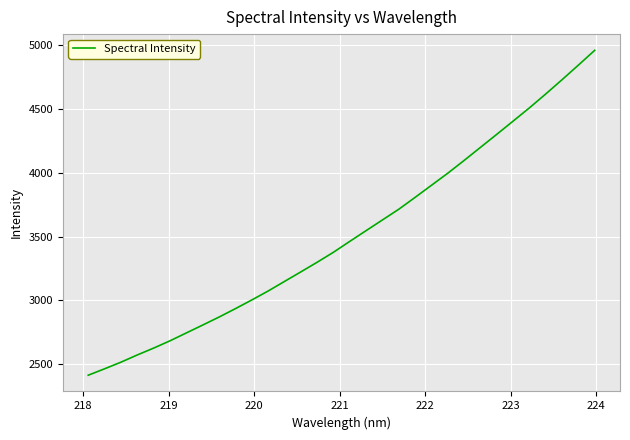

How many values exceed 3462?

16